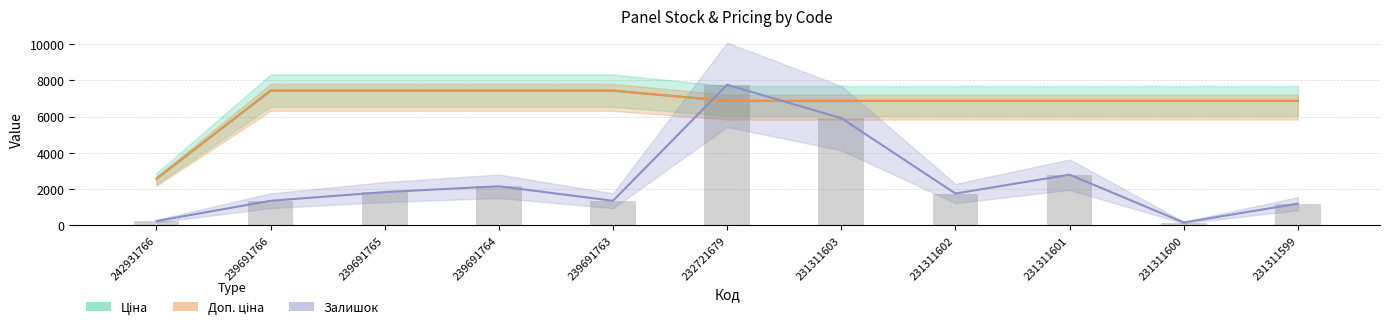

How many groups of bars are there?

11